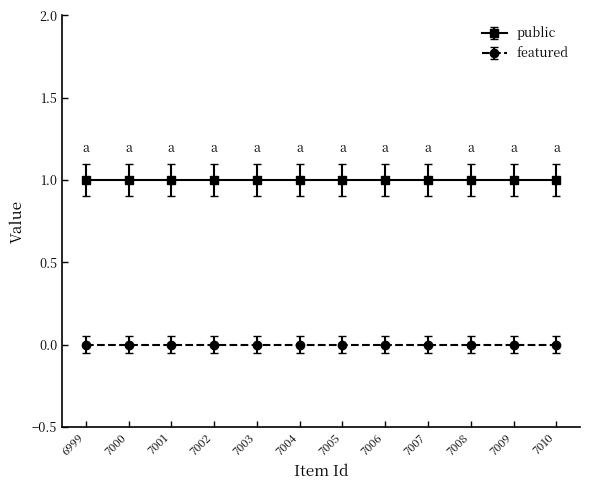

Where is featured nearest to the value 0?

6999